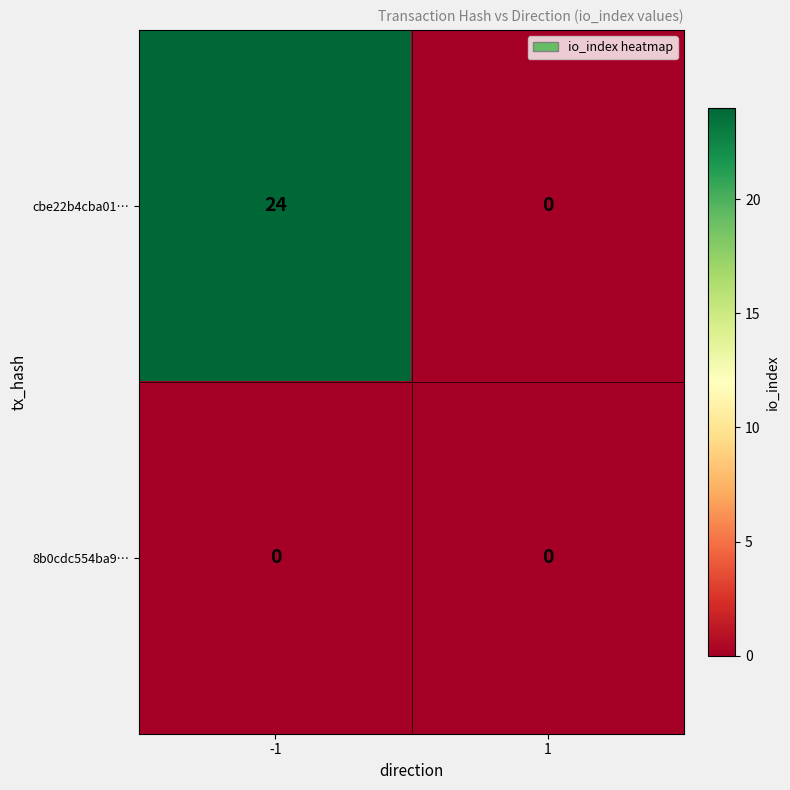

Reading left to right, what are all the values shown in this chart?

cbe22b4cba01…: -1=24	1=0
8b0cdc554ba9…: -1=0	1=0